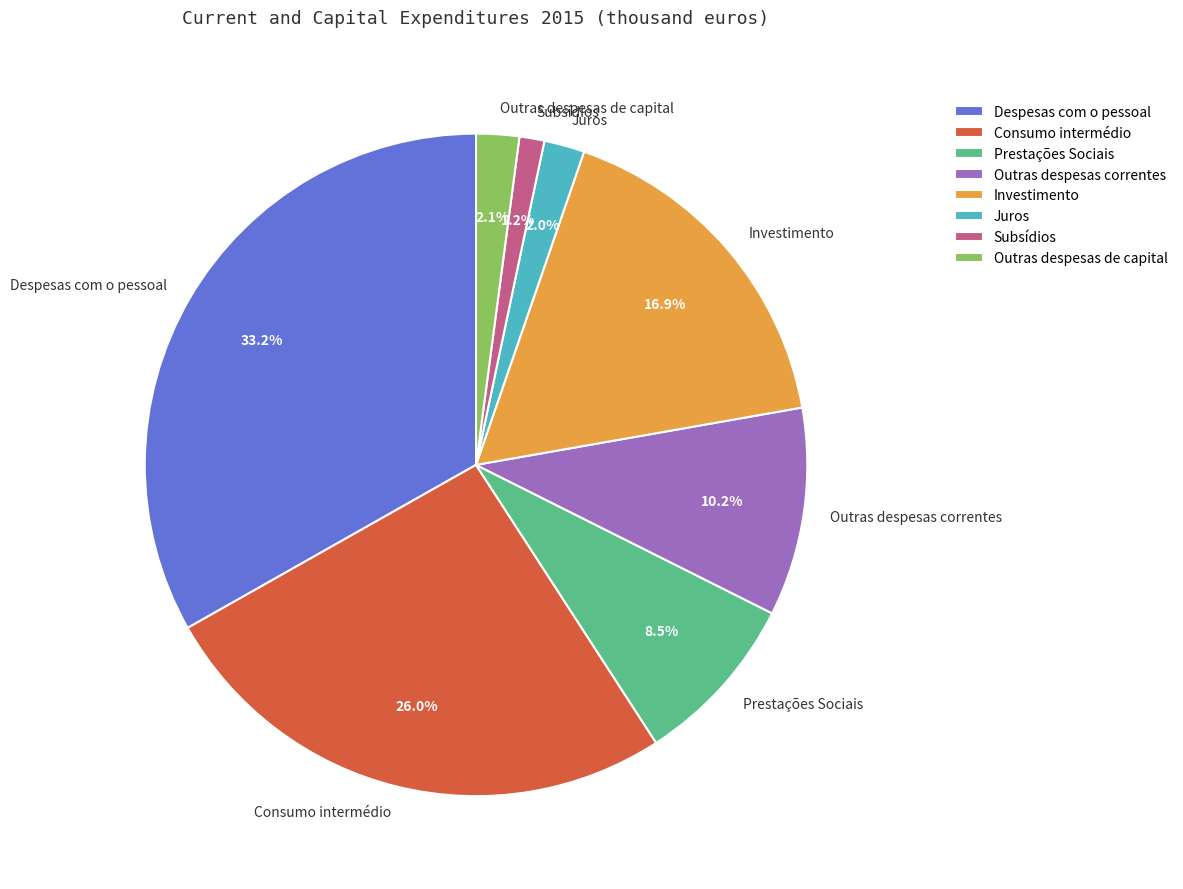

Which slice is the smallest?

Subsídios